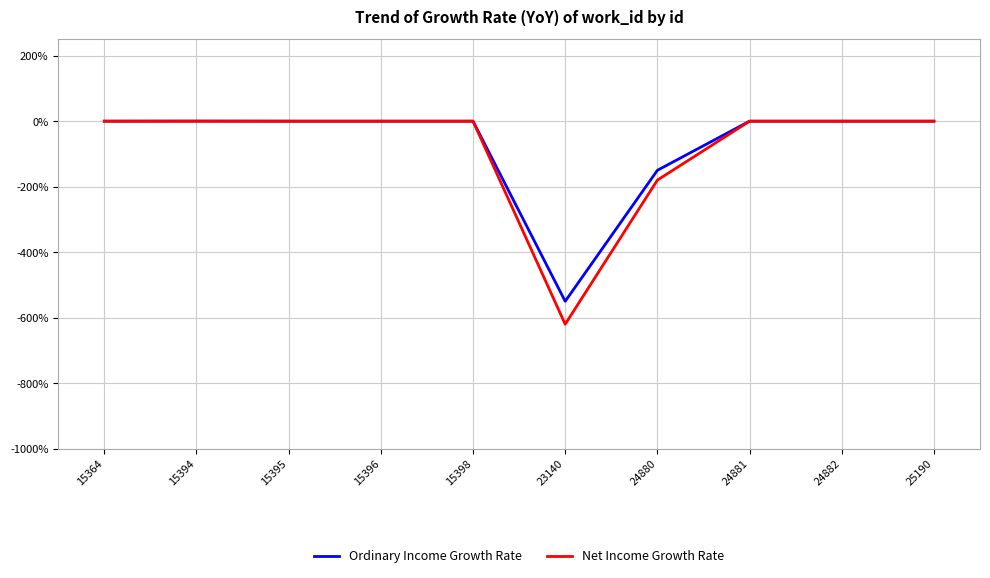

What is the minimum value for Ordinary Income Growth Rate?

-550.0